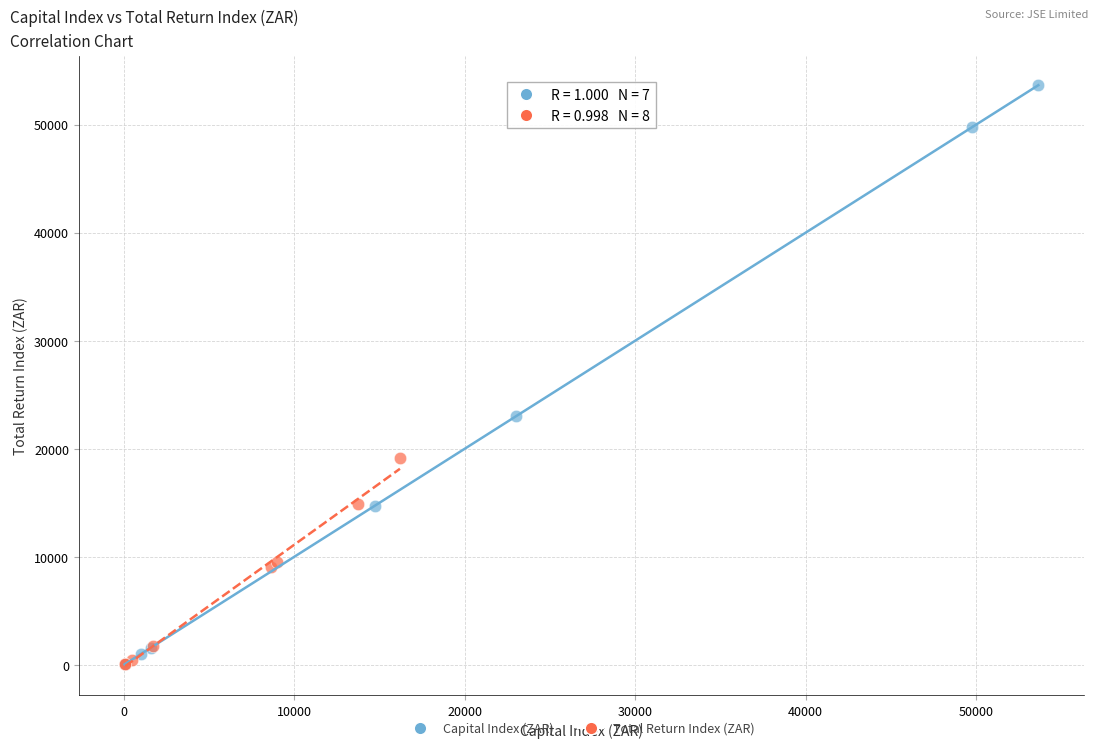

Which series contains the highest Y value?

Capital Index (ZAR)